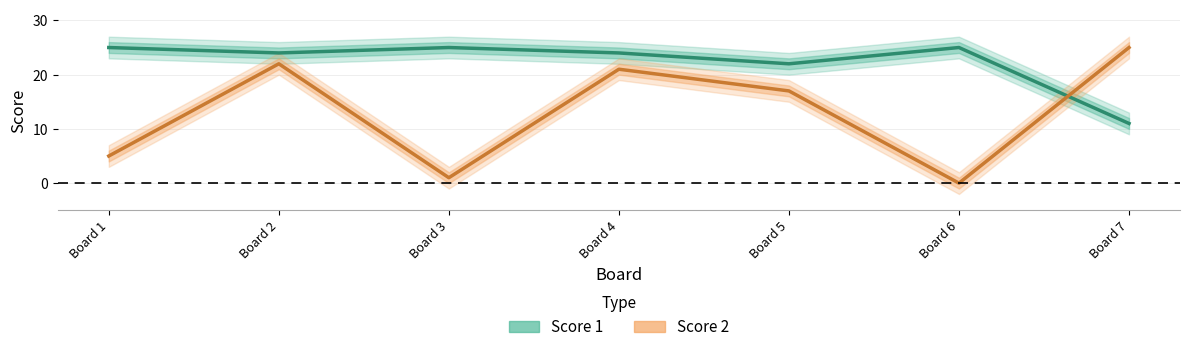

At which label is Score 2 closest to 12?

Board 5